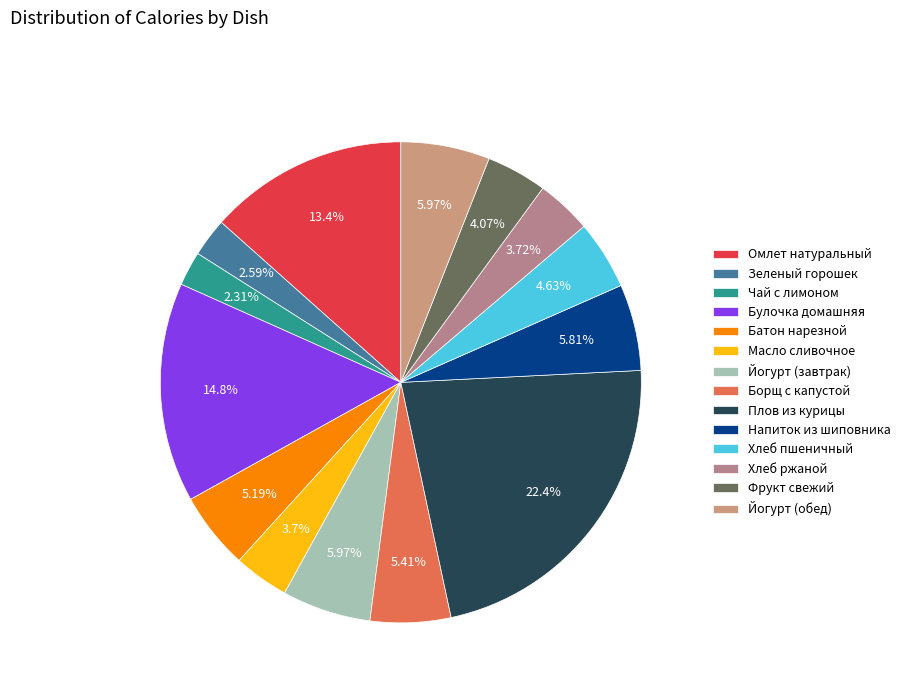

How many slices are in this pie chart?

14